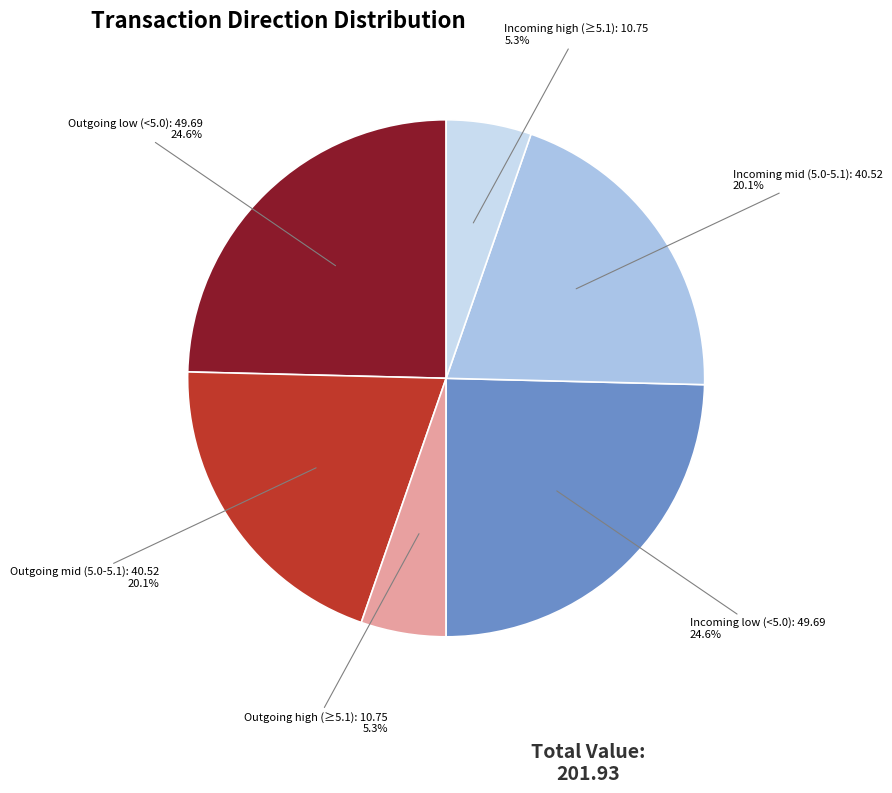

How many slices are in this pie chart?

6